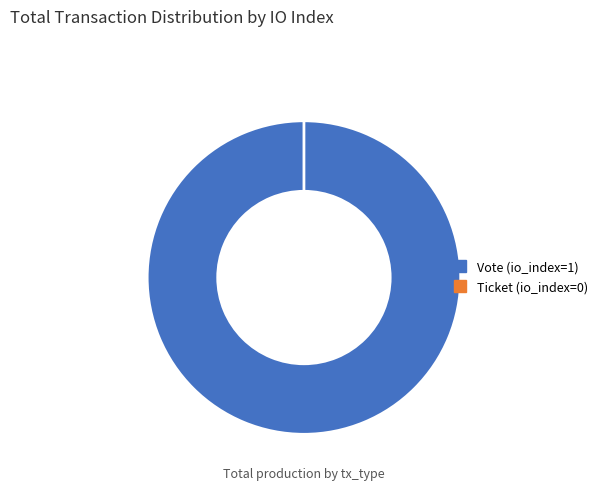

Rank the categories by value from lowest to highest.

Ticket (io_index=0), Vote (io_index=1)